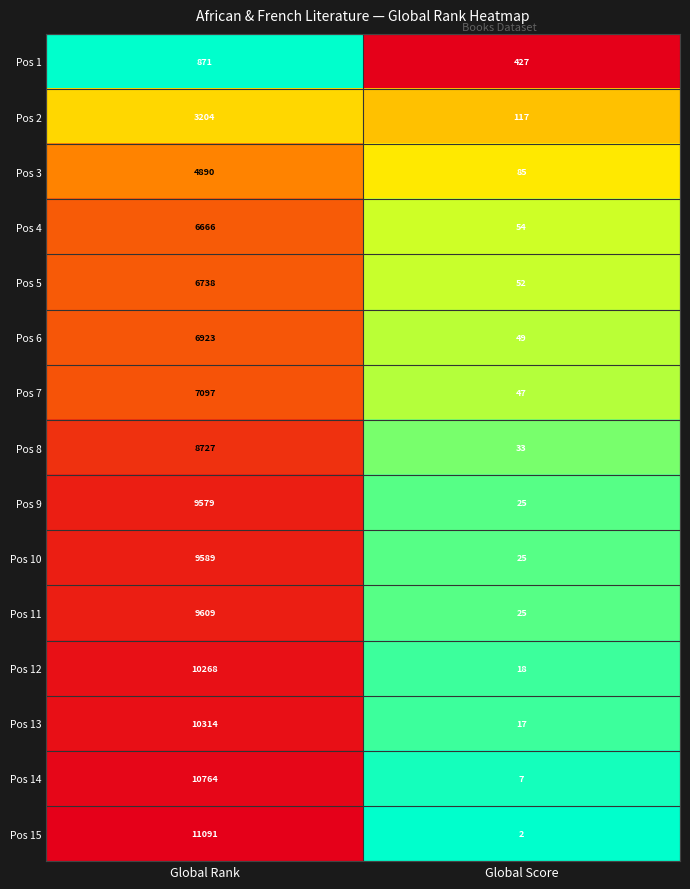

Reading right to left, list all the values displayed in this chart.

Pos 1: Global Score=427	Global Rank=871
Pos 2: Global Score=117	Global Rank=3204
Pos 3: Global Score=85	Global Rank=4890
Pos 4: Global Score=54	Global Rank=6666
Pos 5: Global Score=52	Global Rank=6738
Pos 6: Global Score=49	Global Rank=6923
Pos 7: Global Score=47	Global Rank=7097
Pos 8: Global Score=33	Global Rank=8727
Pos 9: Global Score=25	Global Rank=9579
Pos 10: Global Score=25	Global Rank=9589
Pos 11: Global Score=25	Global Rank=9609
Pos 12: Global Score=18	Global Rank=10268
Pos 13: Global Score=17	Global Rank=10314
Pos 14: Global Score=7	Global Rank=10764
Pos 15: Global Score=2	Global Rank=11091